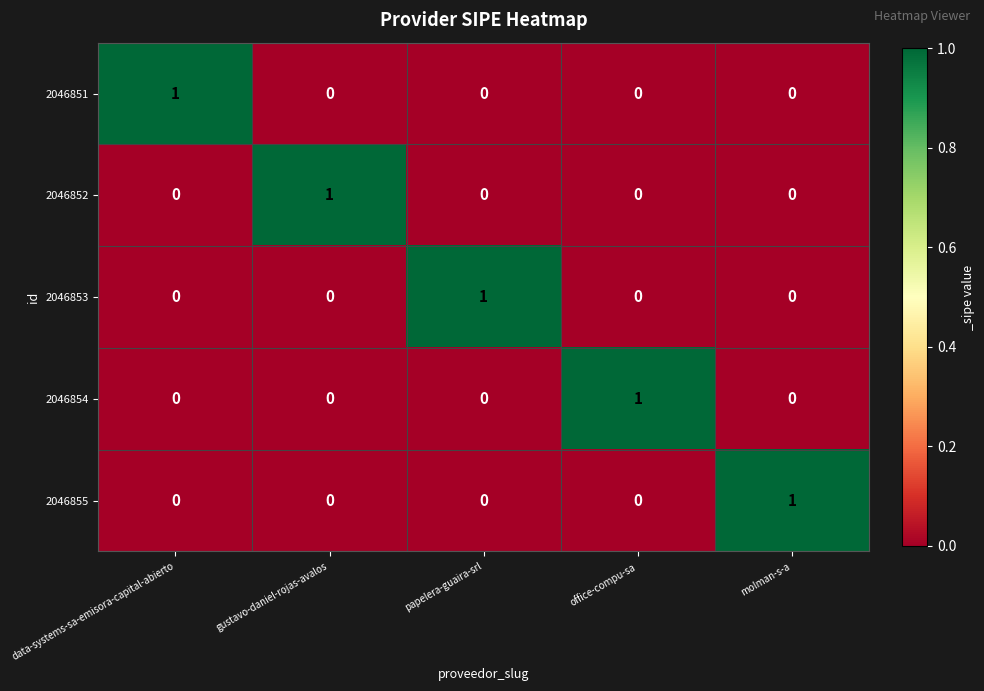

Count the 2046854 values in the range 0 to 1.

5